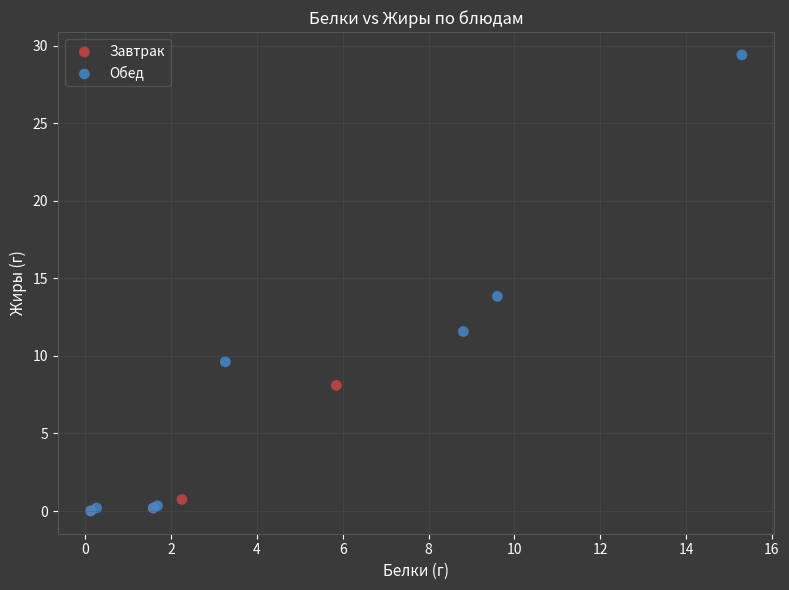

Which series has the largest Y range (max minus min)?

Обед